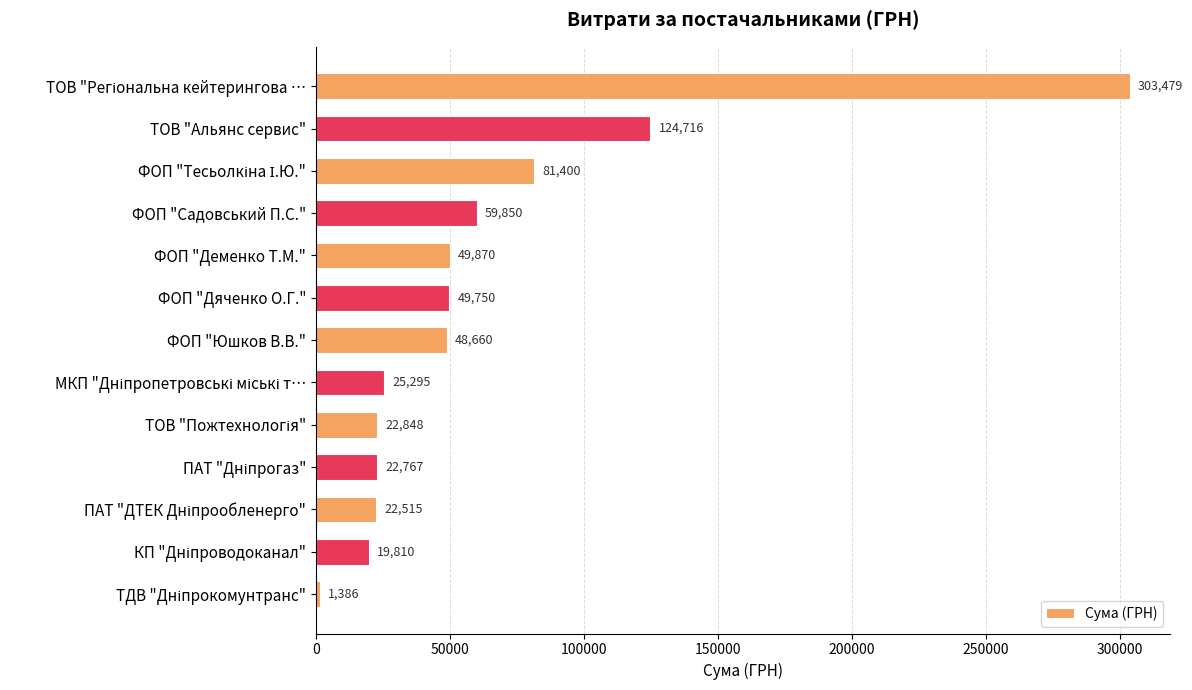

What is the value of the 9th bar from the top?

22848.0